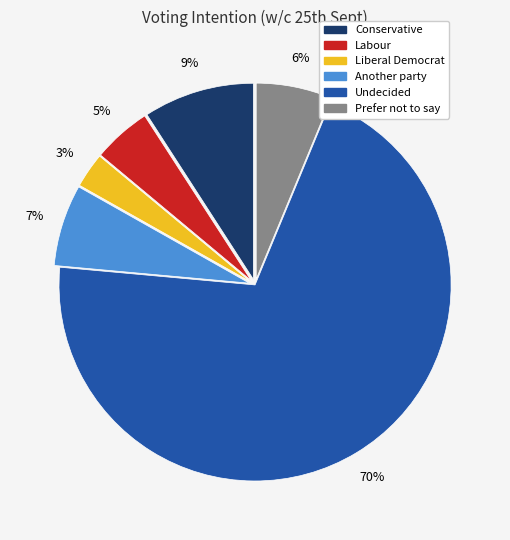

Which slice is the largest?

Undecided